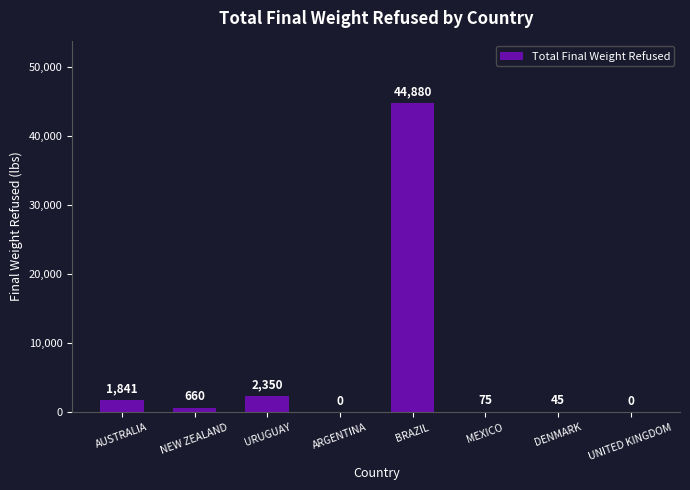

What is the greatest value displayed?

44880